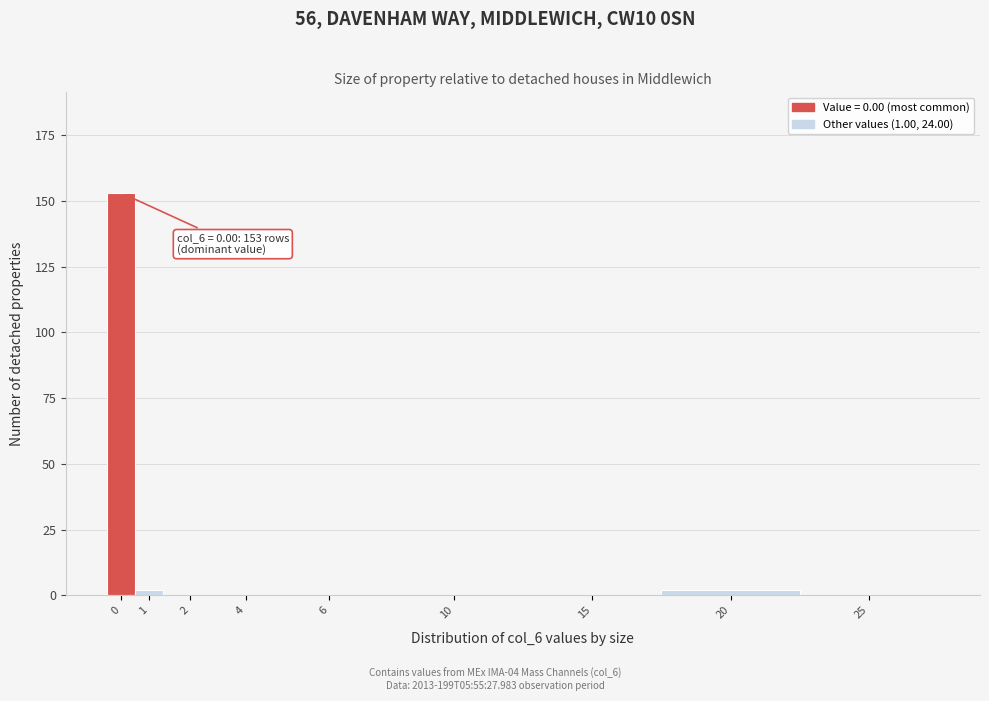

Reading left to right, transcribe all the data shown in this chart.

0=153	1=2	2=0	4=0	6=0	10=0	15=0	20=2	25=0